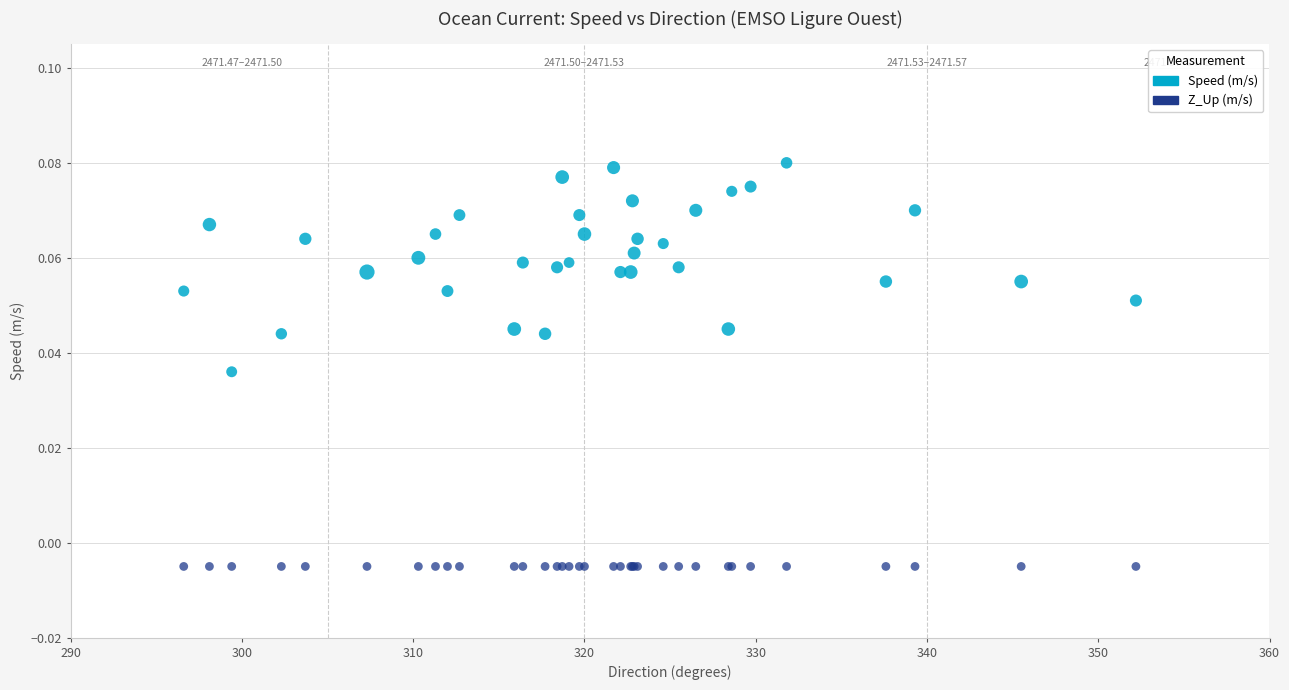

What are all the series names shown in the legend?

Speed (m/s), Z_Up (m/s)